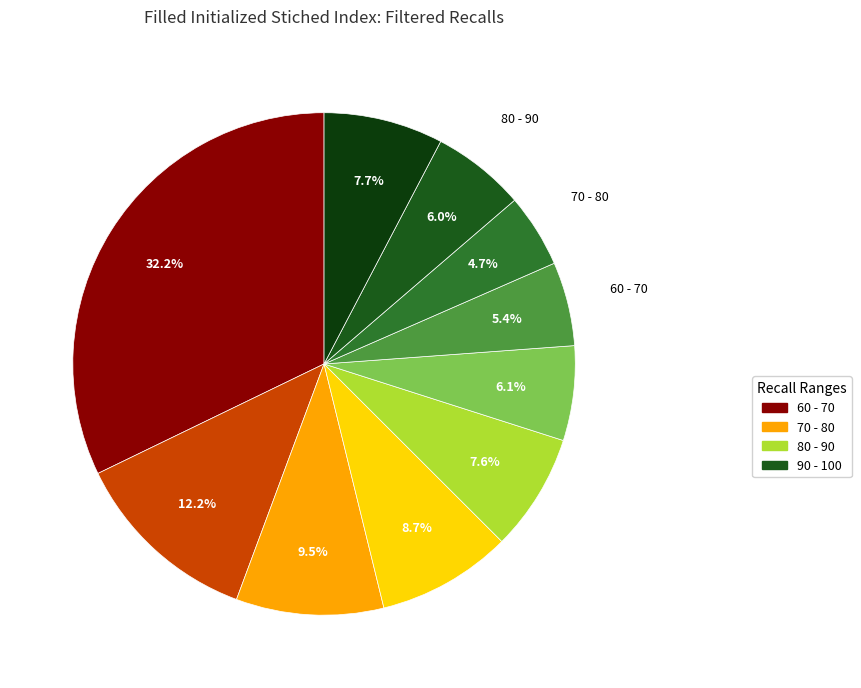

How many segments does this pie chart have?

10